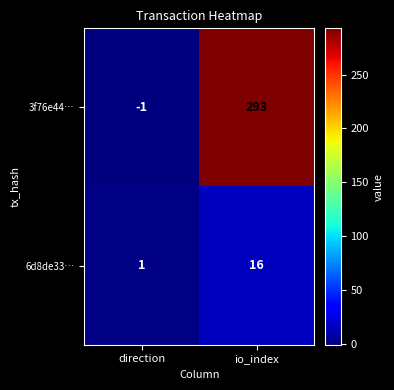

Which series has the widest spread of values?

3f76e44…